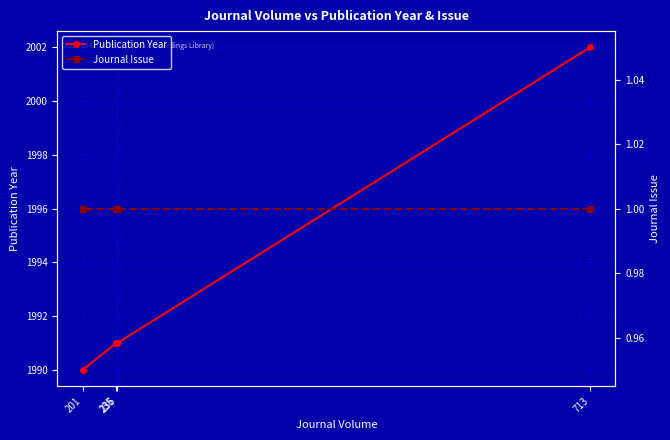

What is the lowest value of the Journal Issue series?

1